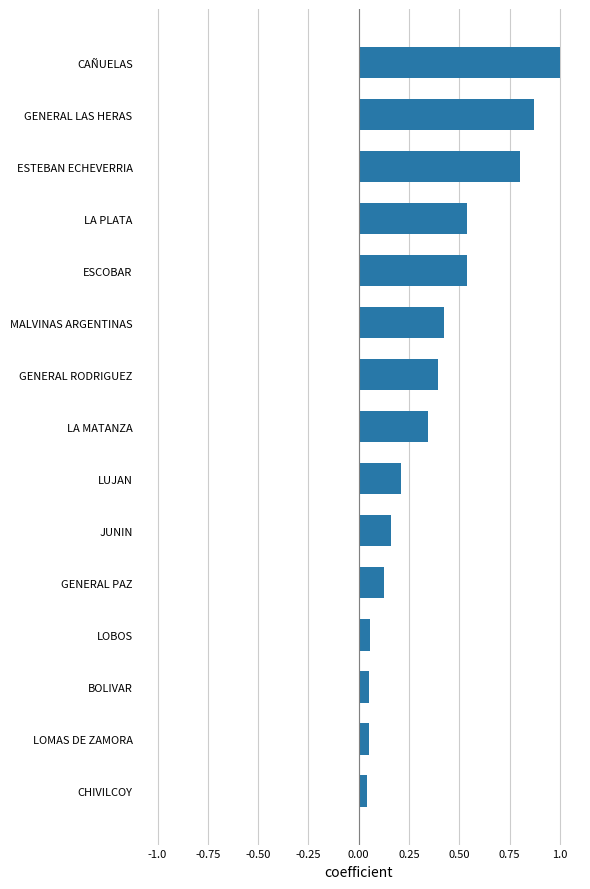

What is the difference between the maximum and minimum values?

1.0